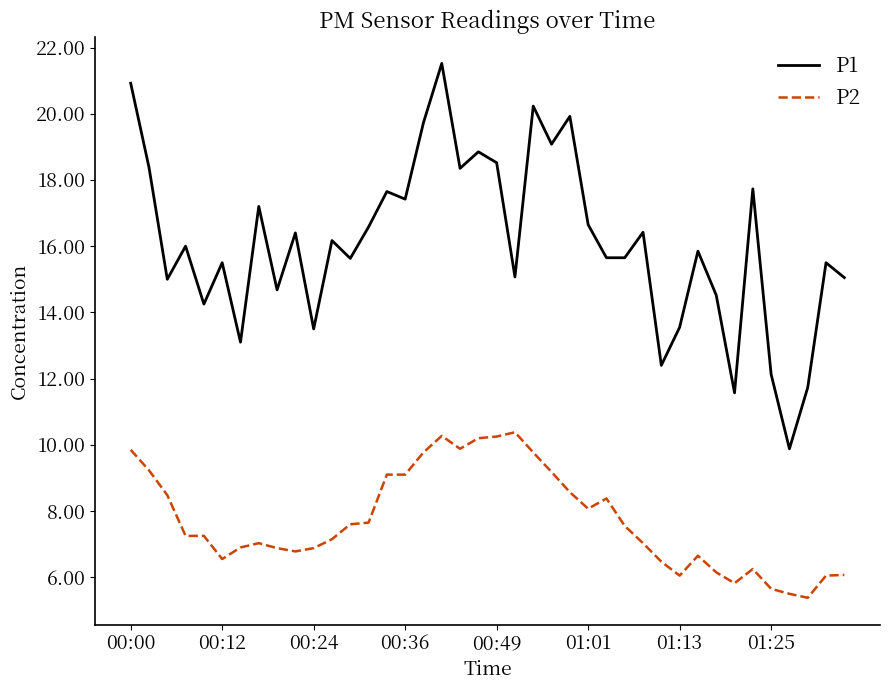

True or false: P2 and P1 intersect in this chart.

False